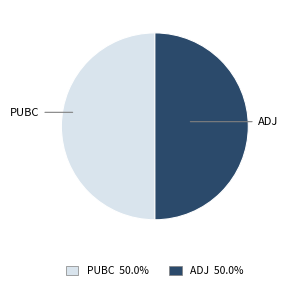

How many slices are in this pie chart?

2